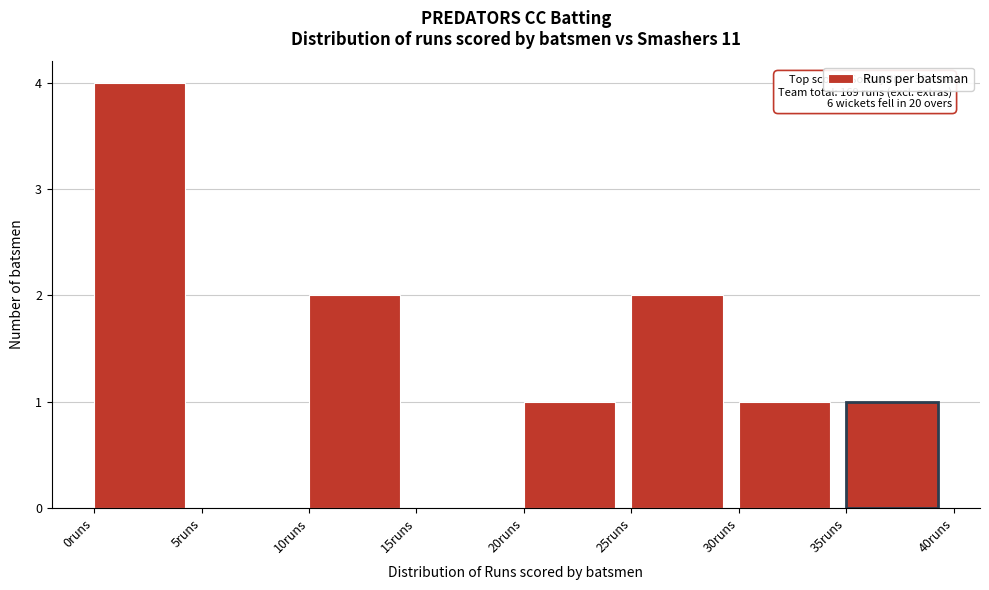

Which range on the x-axis has the tallest bar?

0 to 5